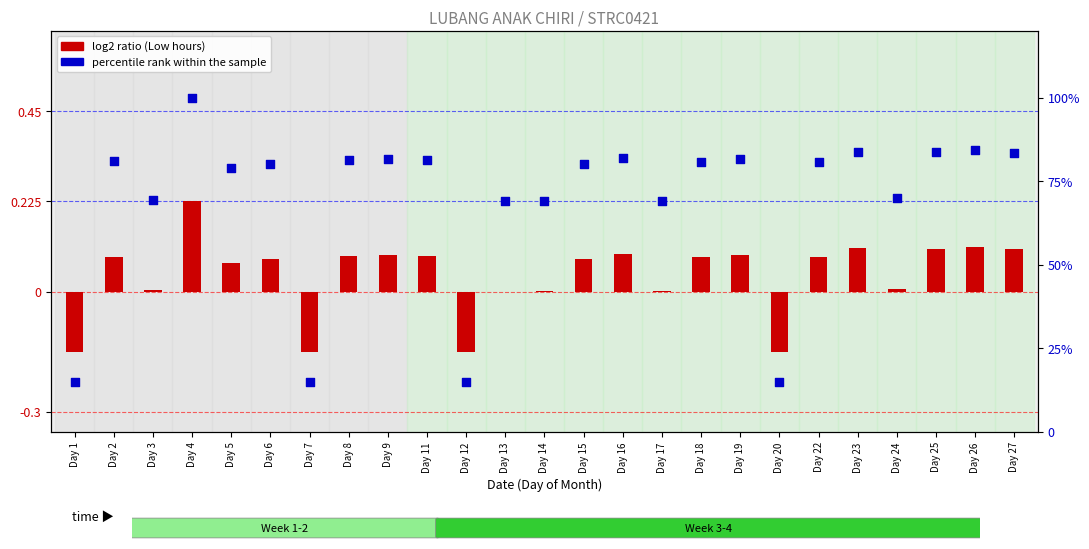

Which series has the largest total across all categories?

percentile rank within the sample